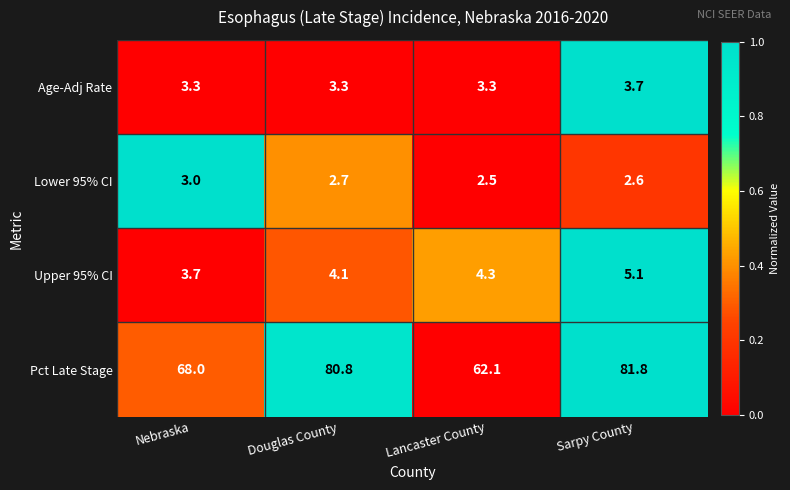

What is the total value across all series at Douglas County?

90.9